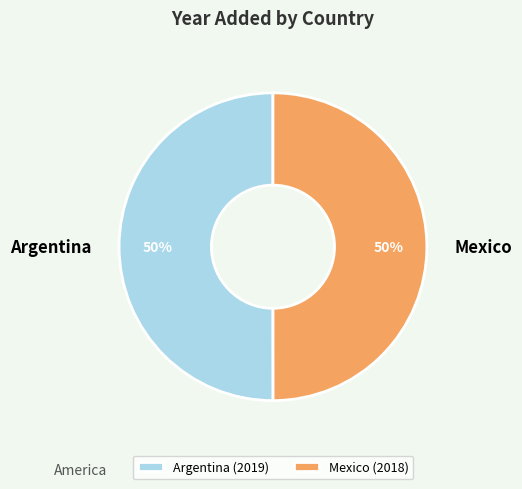

What is the ratio of the value at Mexico to the value at Argentina?

1.0